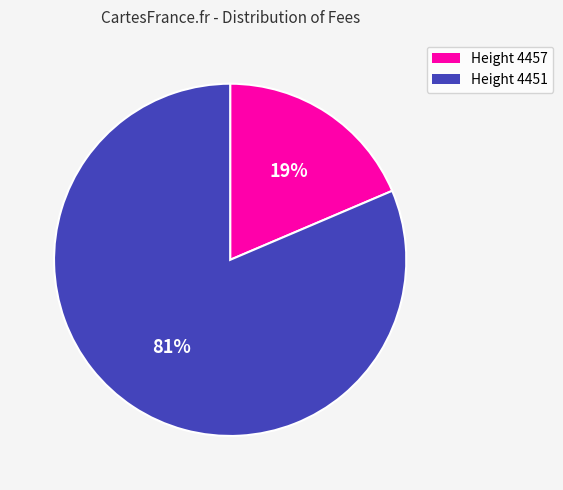

Which has a higher value, Height 4451 or Height 4457?

Height 4451